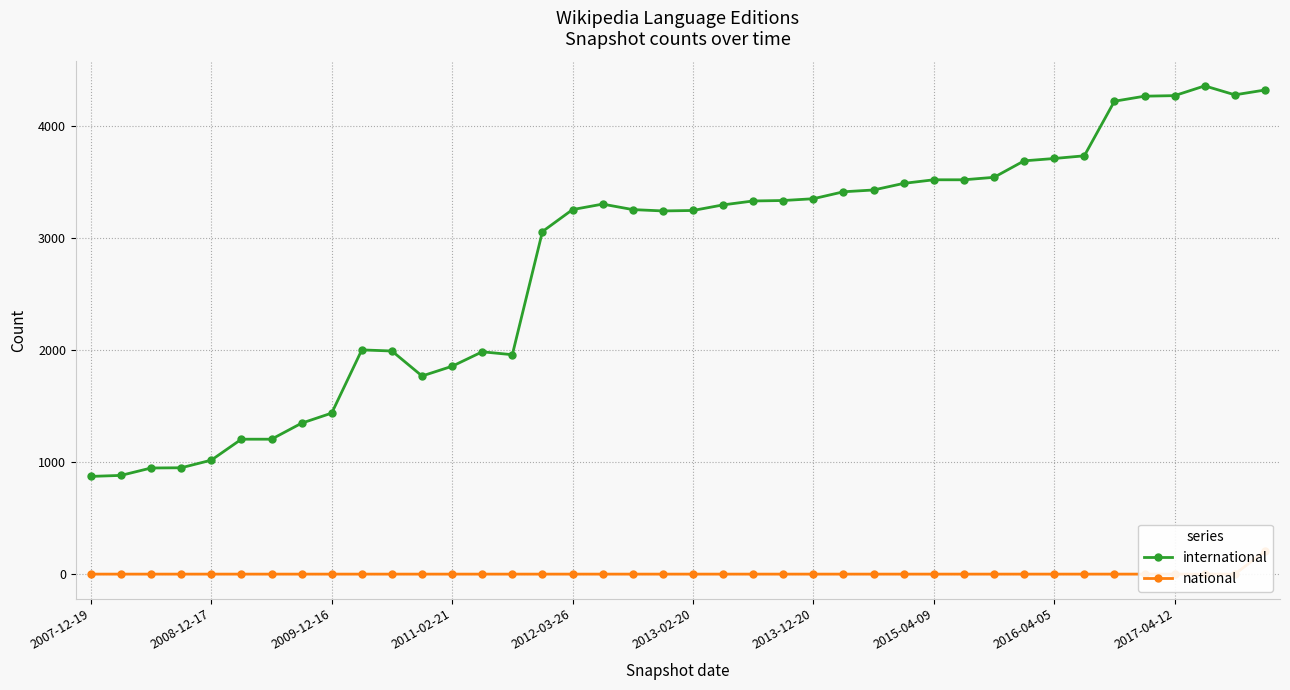

True or false: international and national cross at least once.

False